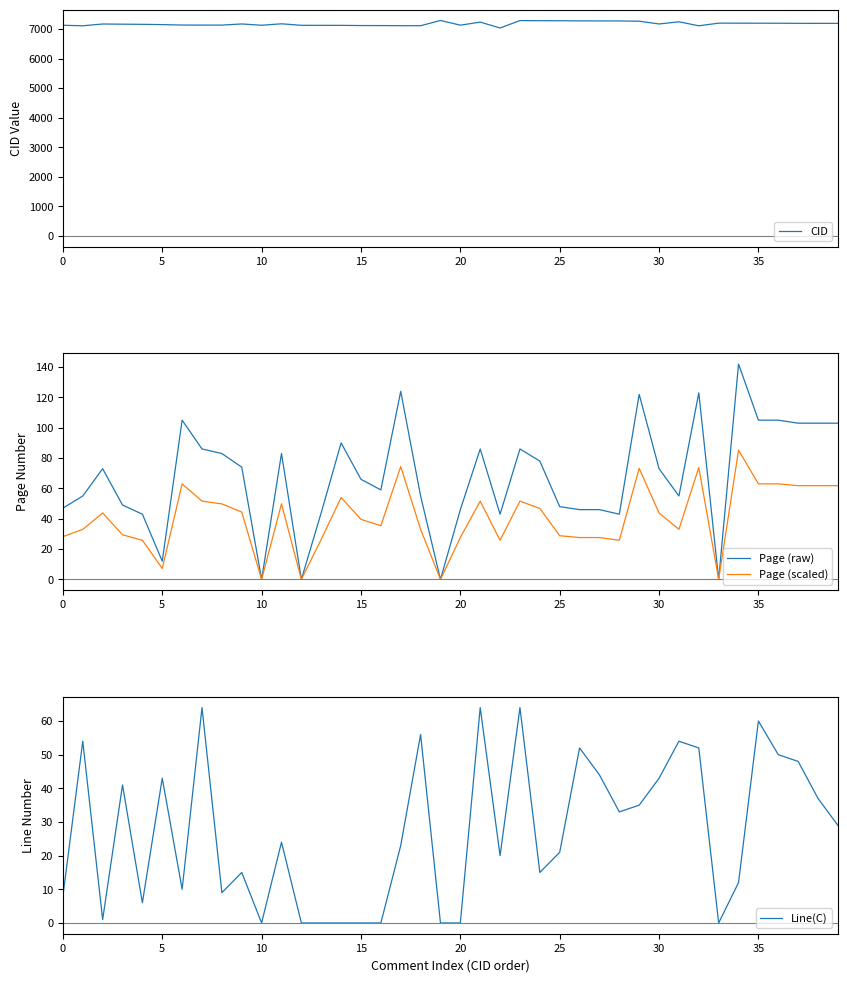

True or false: Page (raw) and CID cross at least once.

False